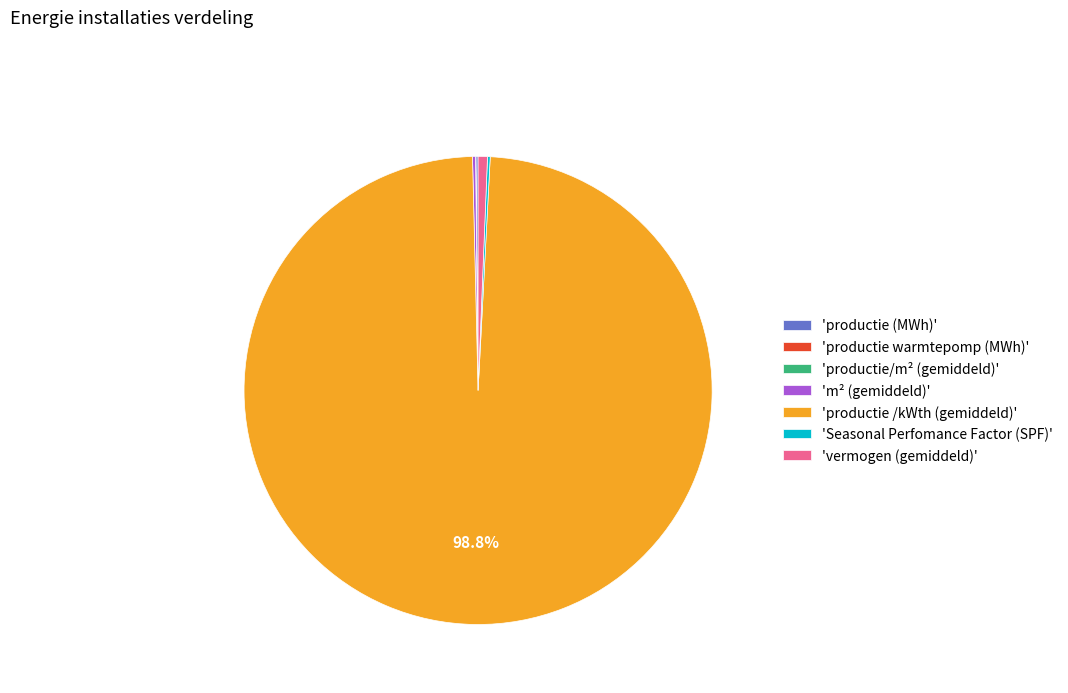

Which slice is the largest?

'productie /kWth (gemiddeld)'